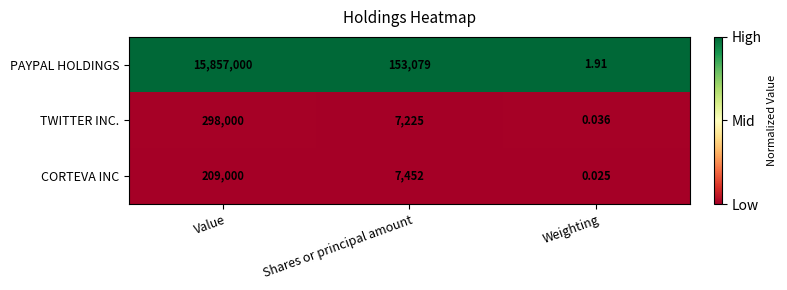

Which series changed the most between Value and Weighting?

PAYPAL HOLDINGS